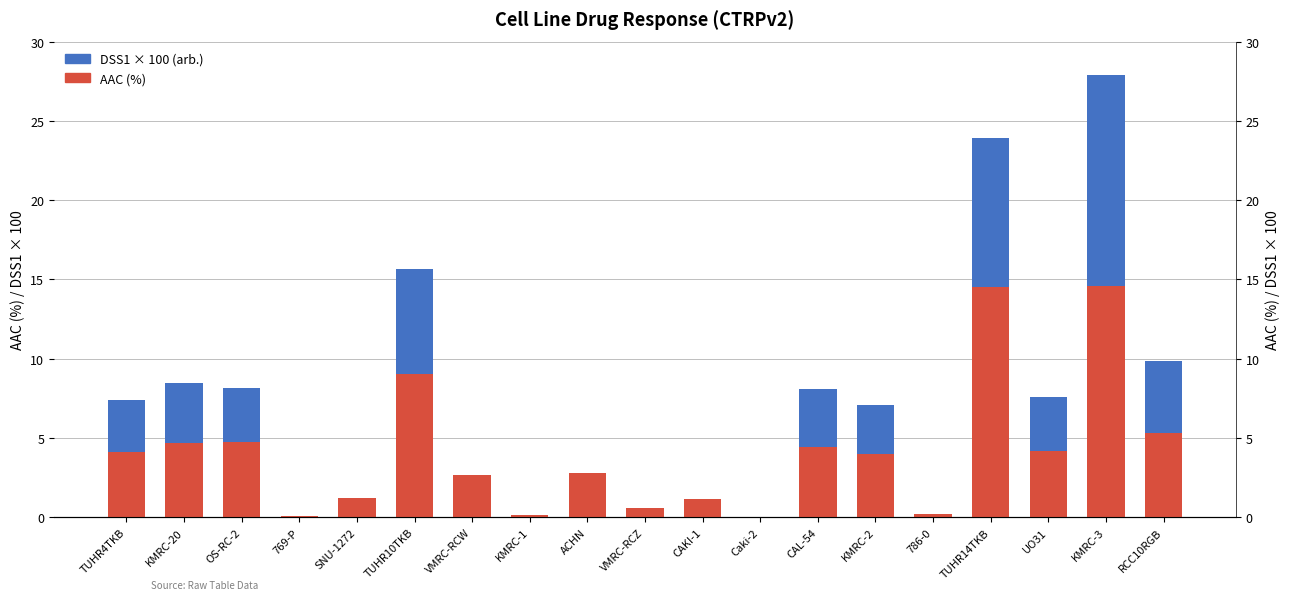

Rank the categories by DSS1 × 100 (arb.) value from lowest to highest.

769-P, SNU-1272, VMRC-RCW, KMRC-1, ACHN, CAKI-1, Caki-2, 786-0, VMRC-RCZ, KMRC-2, TUHR4TKB, UO31, OS-RC-2, CAL-54, KMRC-20, RCC10RGB, TUHR10TKB, TUHR14TKB, KMRC-3